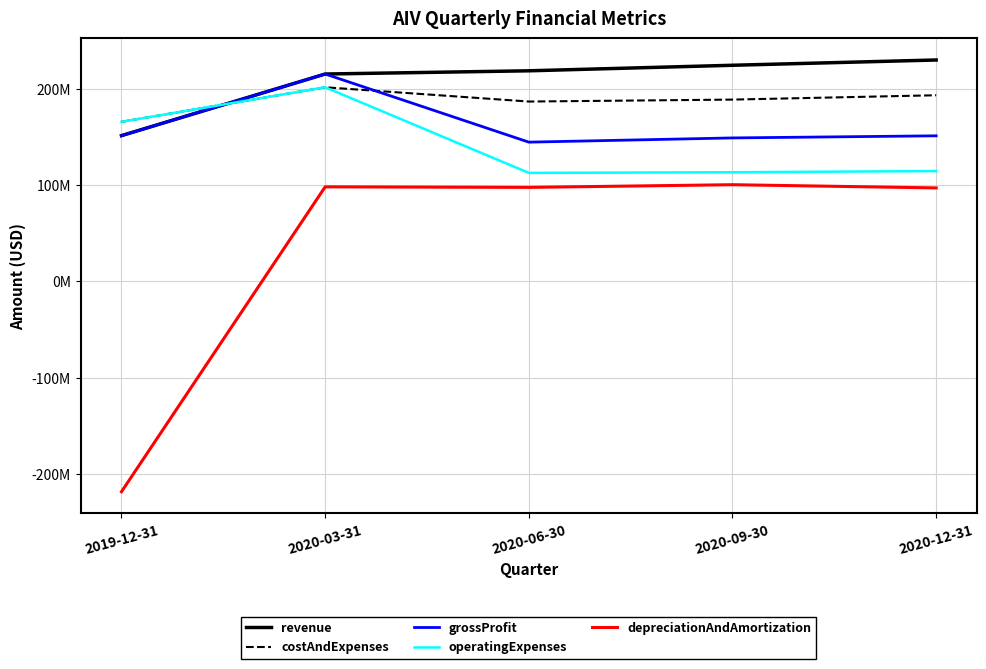

Is the value of costAndExpenses at 2020-03-31 greater than the value of depreciationAndAmortization at 2020-03-31?

Yes